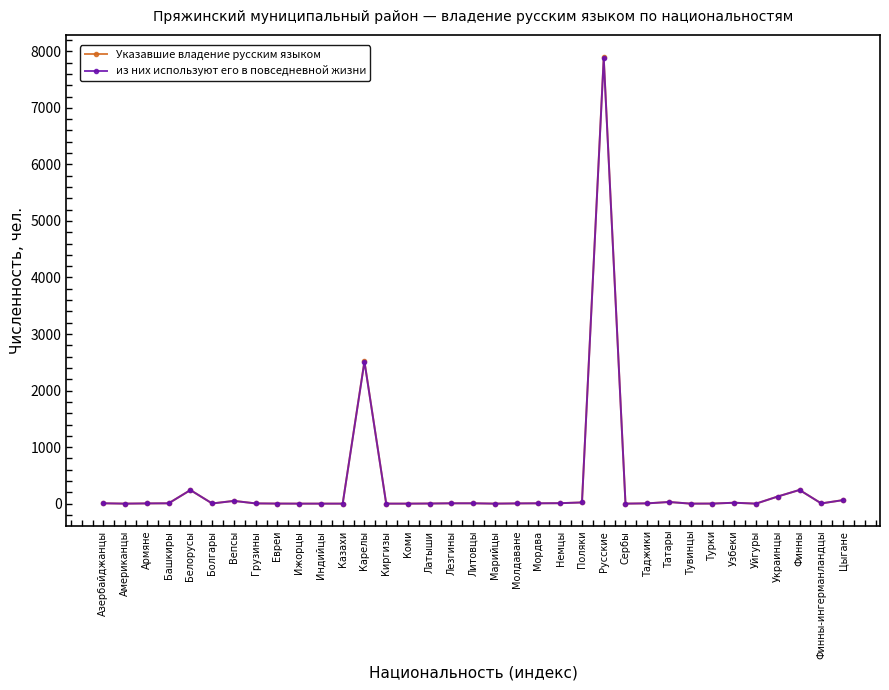

What is the sum of the Указавшие владение русским языком values at Мордва and Казахи?

8